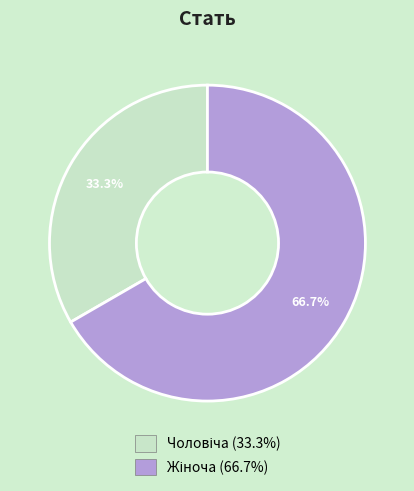

Is there any slice that represents more than half of the pie?

Yes